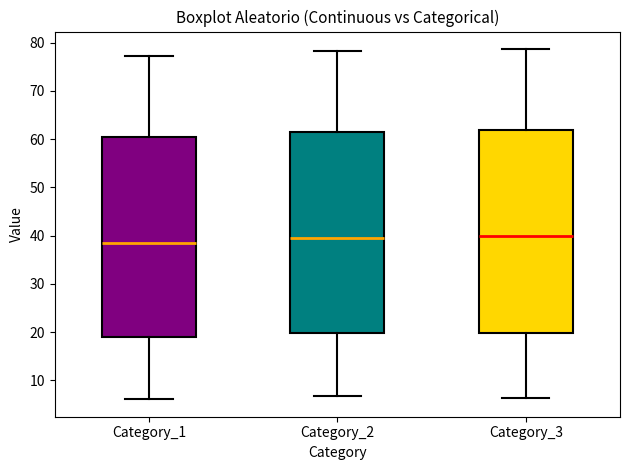

Reading left to right, read every box against the y-axis: the position of its median line, the range the box covers, and the ends of its whiskers. The values are not printed on the chart, so give them approximately, as read against the axis.

Category_1: median 39, box 19 to 60, whiskers 6 to 77
Category_2: median 40, box 20 to 61, whiskers 7 to 78
Category_3: median 40, box 20 to 62, whiskers 6 to 79